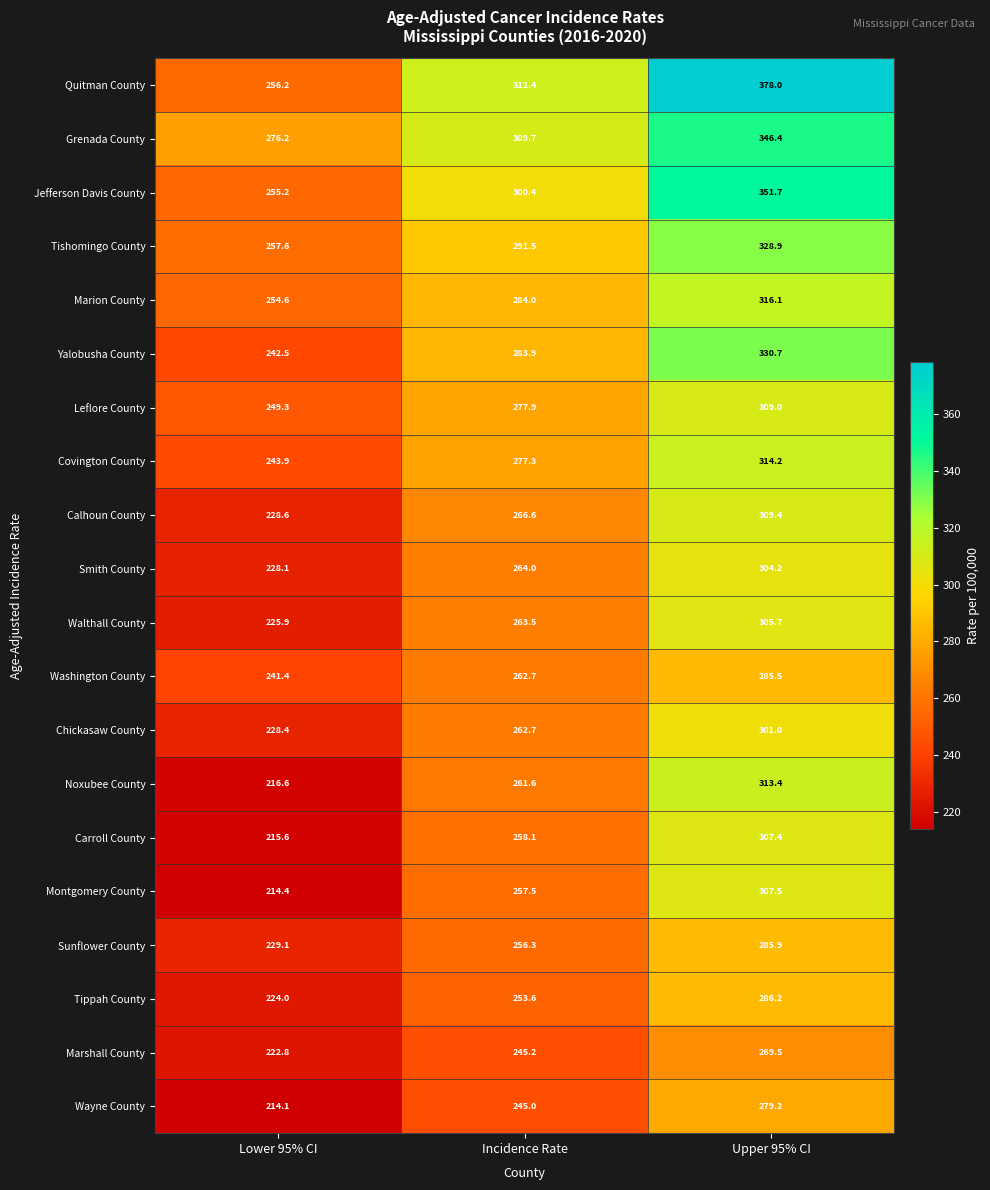

Count the number of data series in this chart.

20